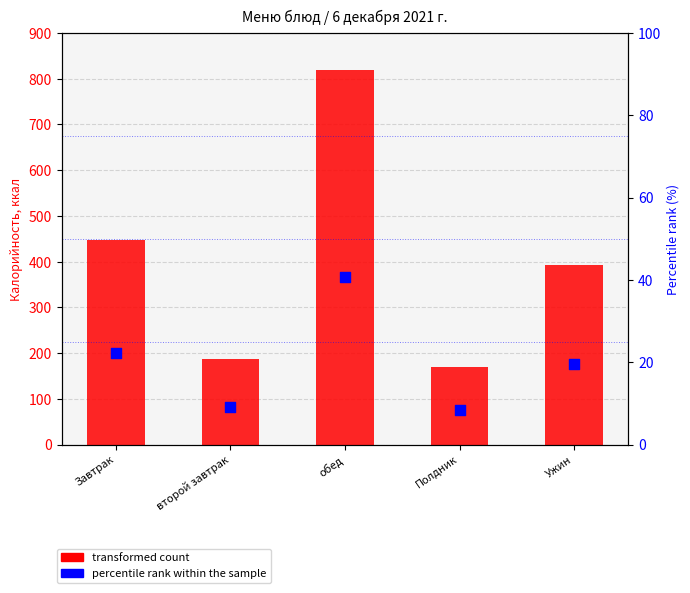

Which series contains the highest Y value?

transformed count